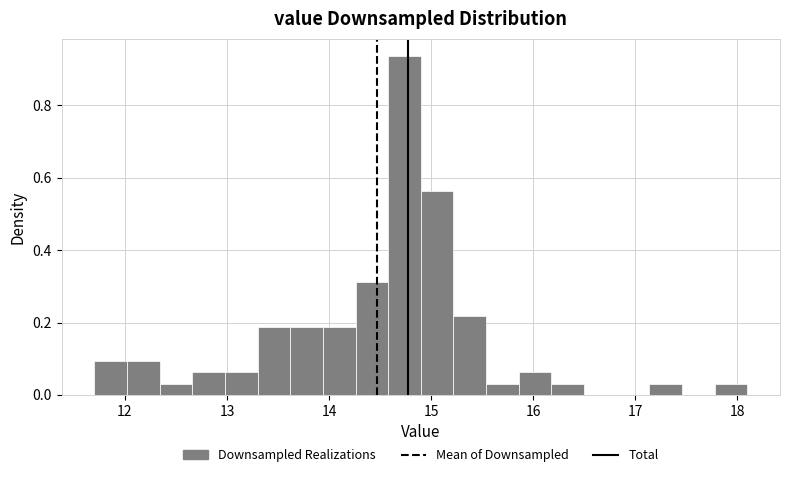

Read against the x-axis, roughly where is the centre of the tallest bar?

14.7